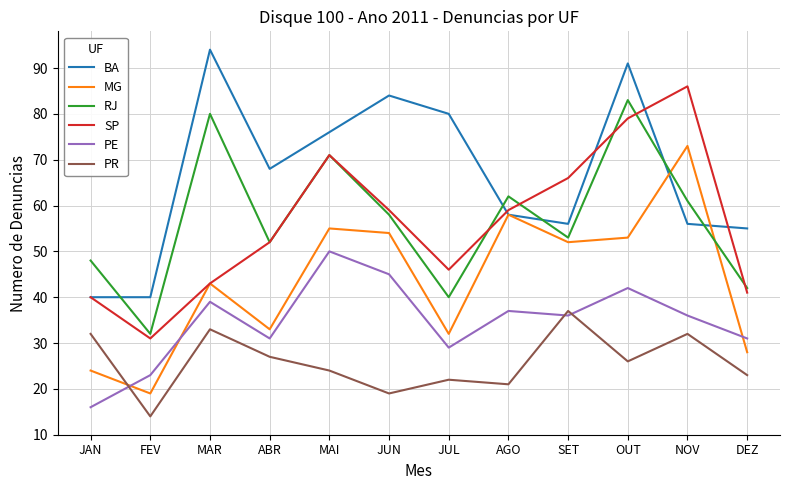

What is the difference between the highest and lowest values at OUT?

65